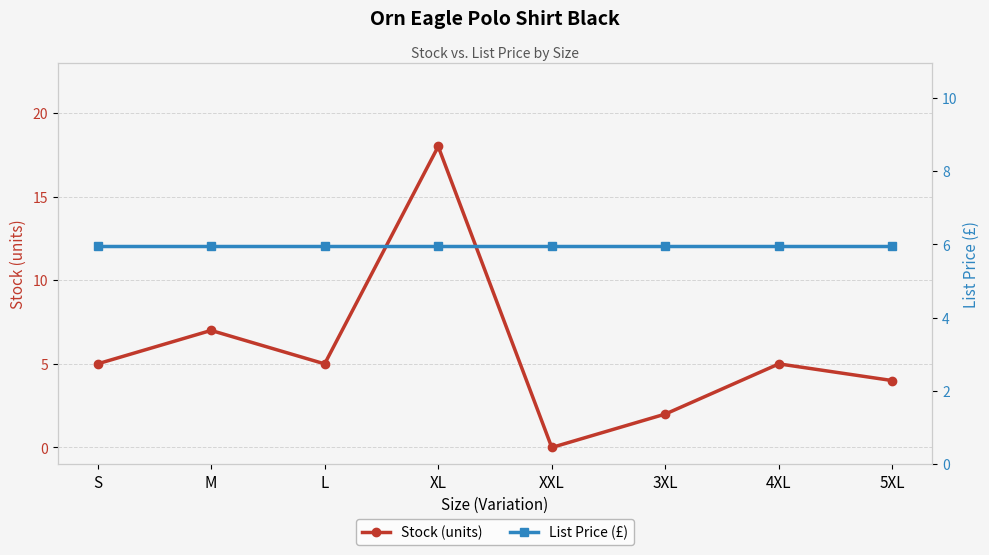

The Stock (units) series shows 1.3 at 5XL. True or false?

False